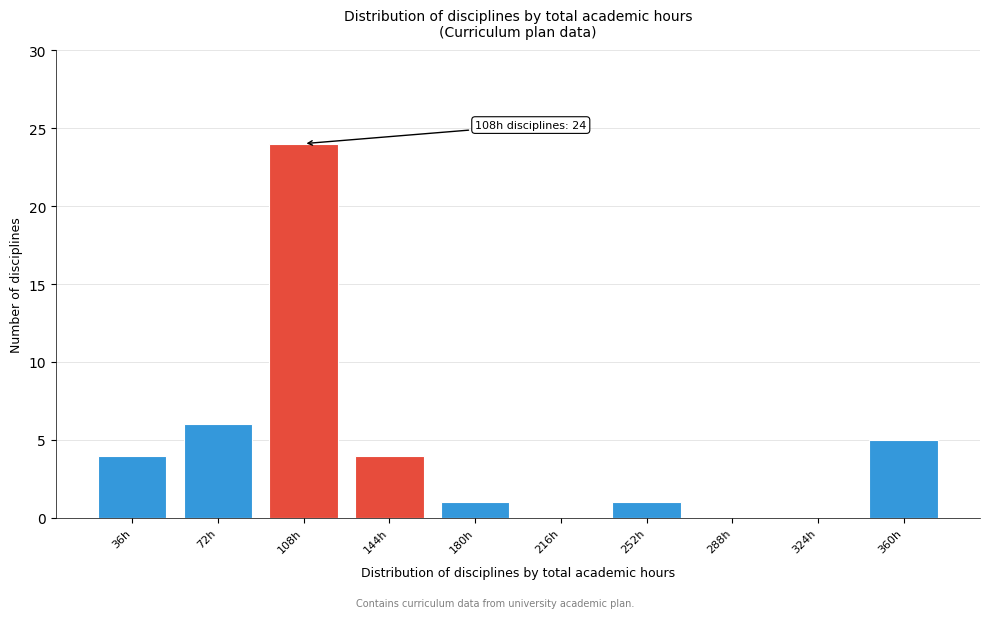

Reading right to left, extract all data points from this chart.

360h=5	324h=0	288h=0	252h=1	216h=0	180h=1	144h=4	108h=24	72h=6	36h=4